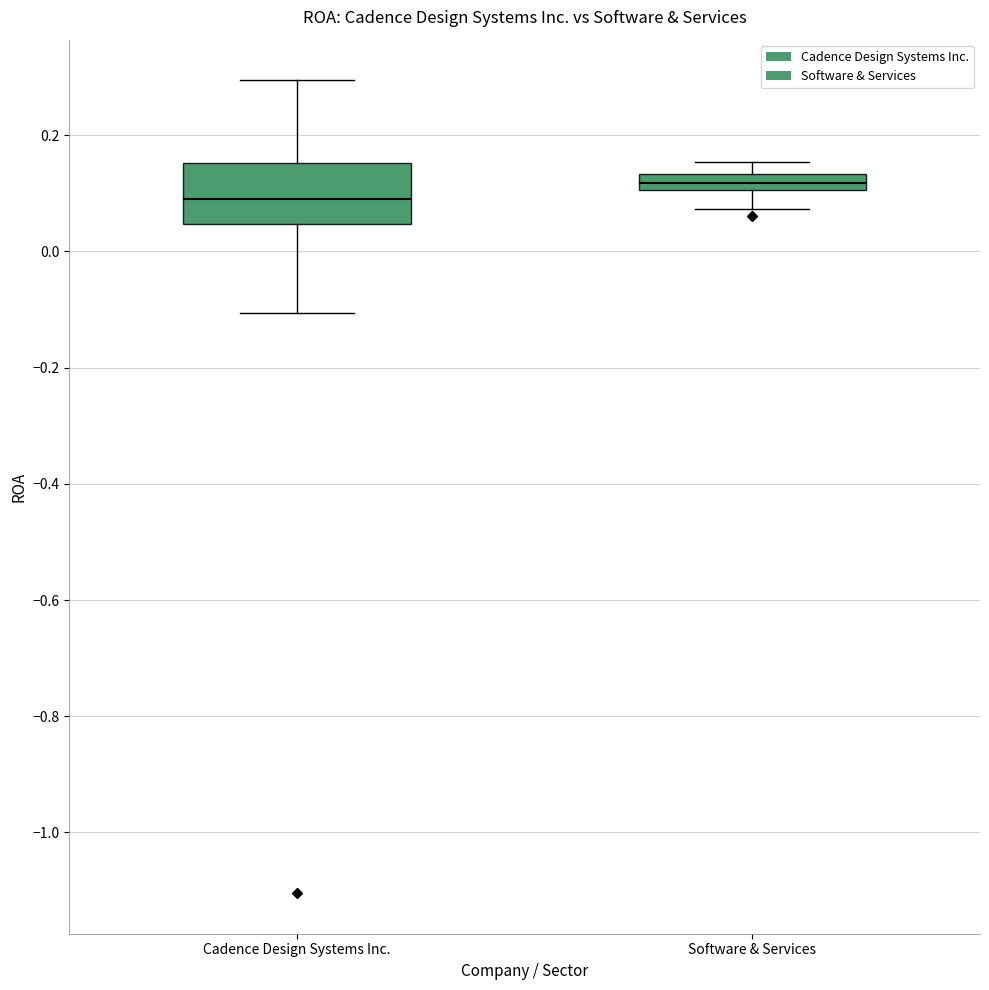

Which box is the tallest, from its lower edge to its upper edge?

Cadence Design Systems Inc.